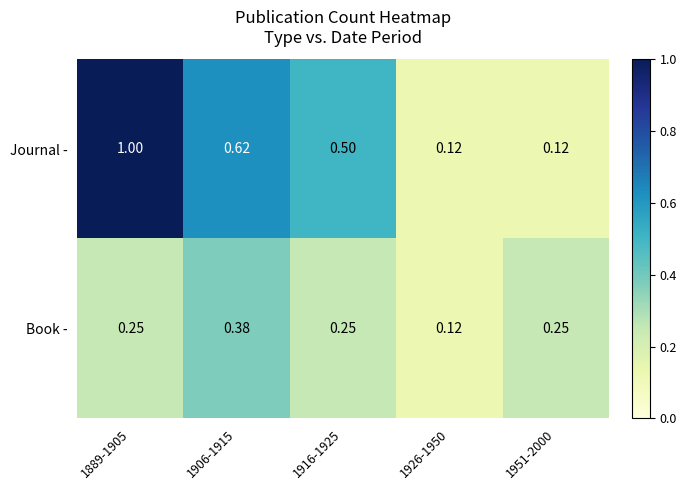

Which series has the largest total across all categories?

Journal -